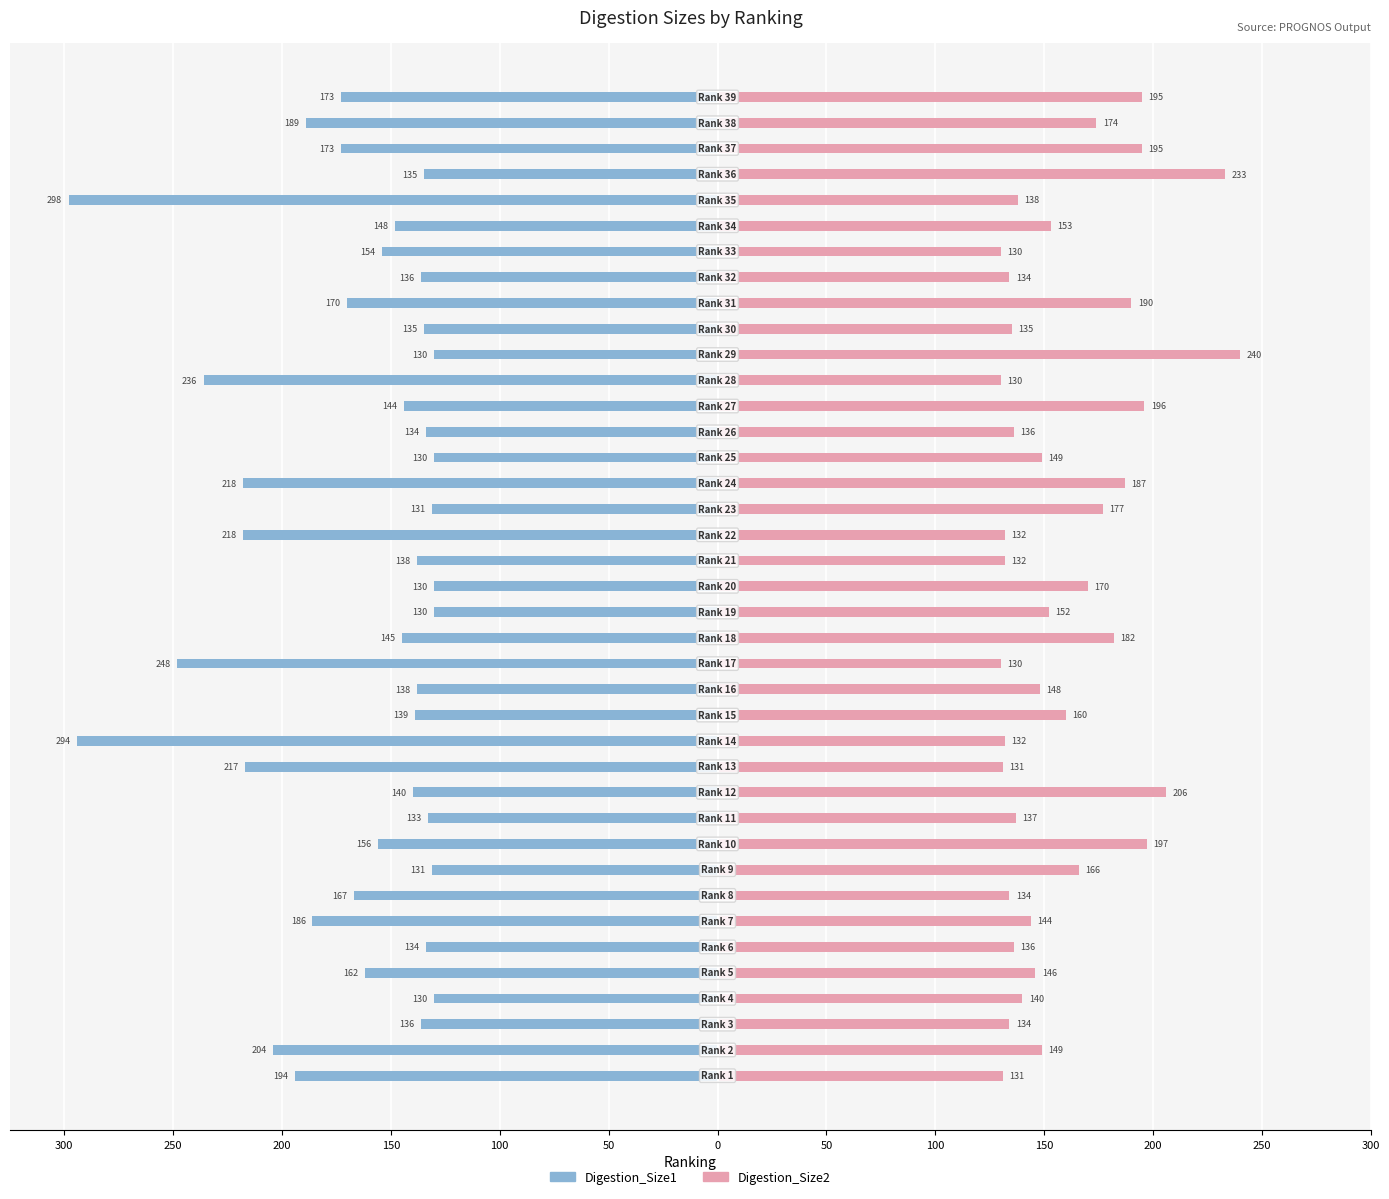

Rank the series at 23 from highest to lowest value.

Digestion_Size2, Digestion_Size1